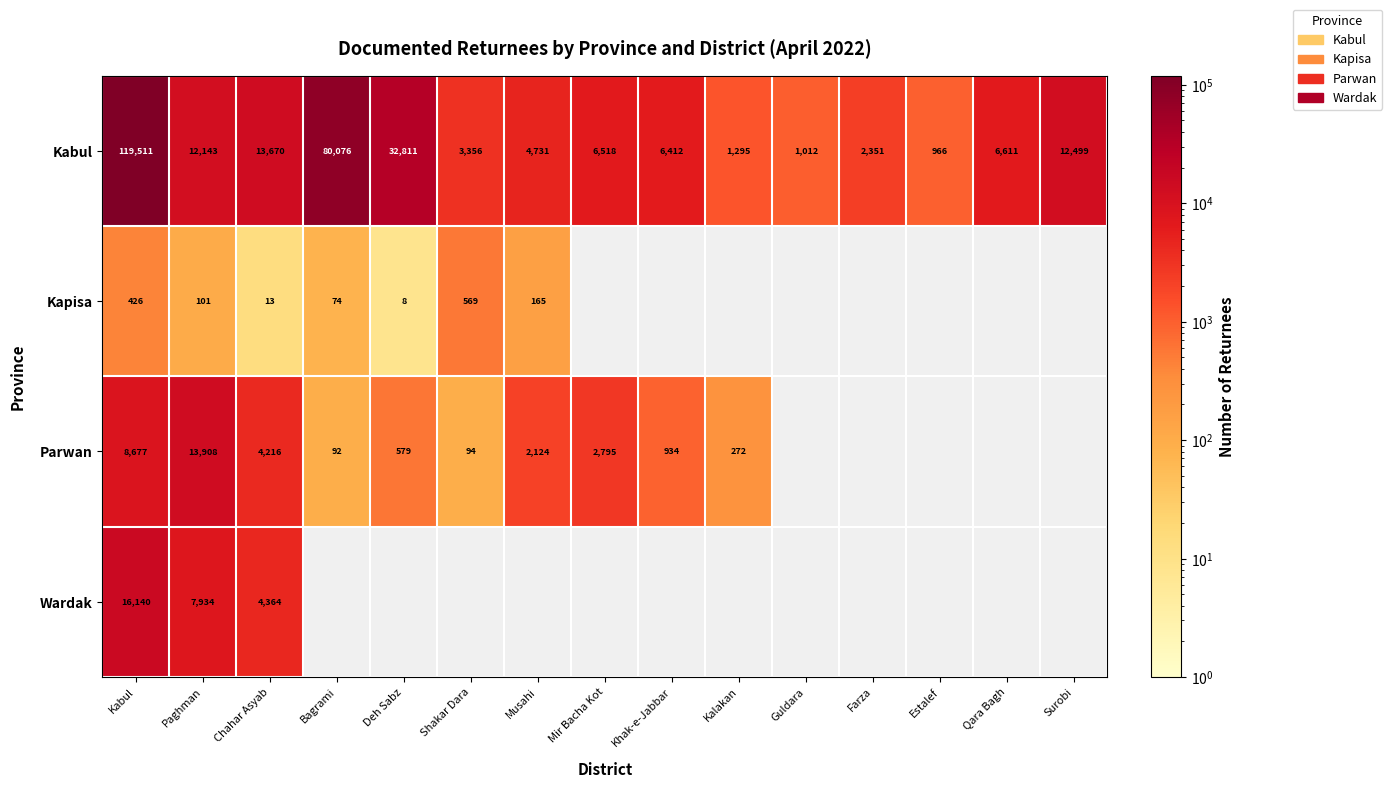

Is it true that Parwan equals 372 at Kalakan?

False